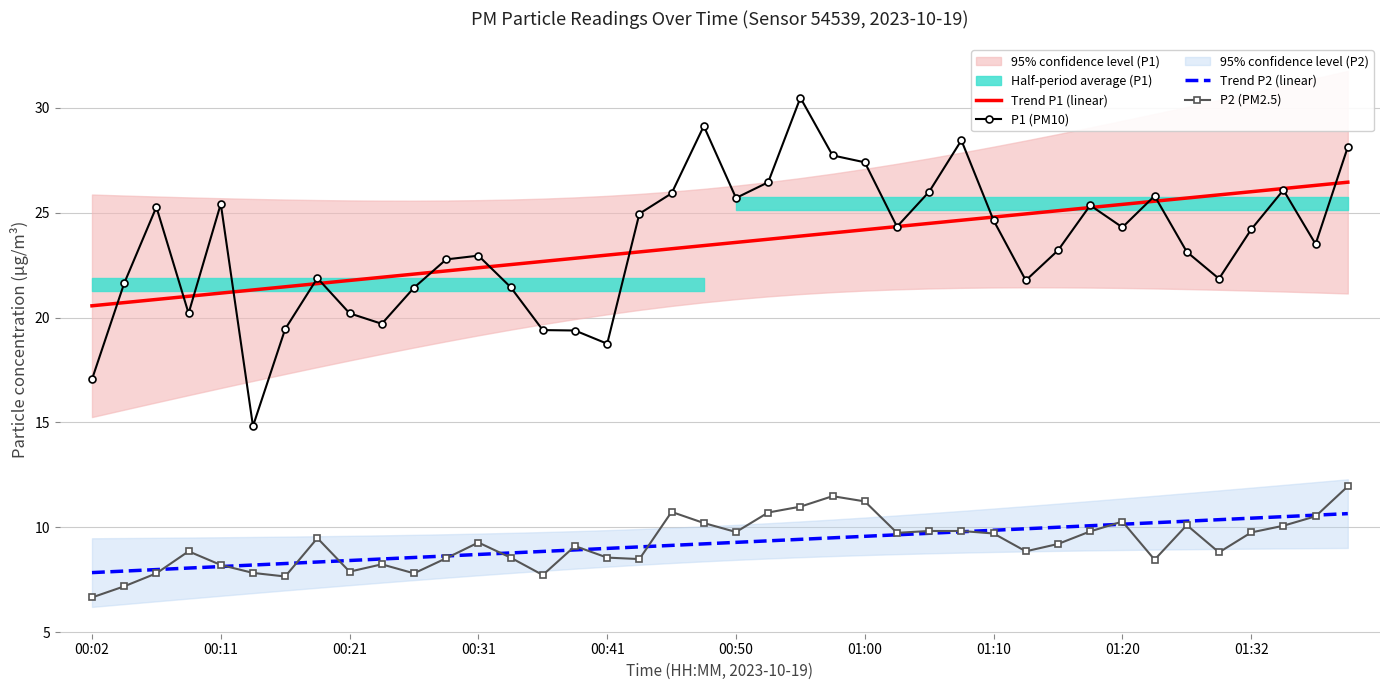

True or false: P2 (PM2.5) and P1 (PM10) intersect in this chart.

False